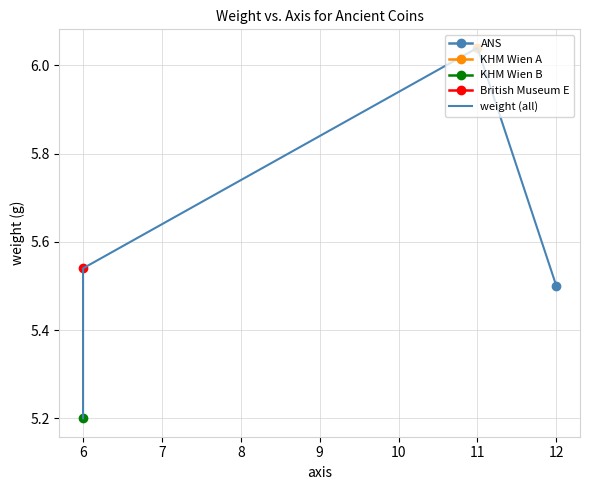

Approximately how many times larger is the value at 6 compared to 11?

0.9